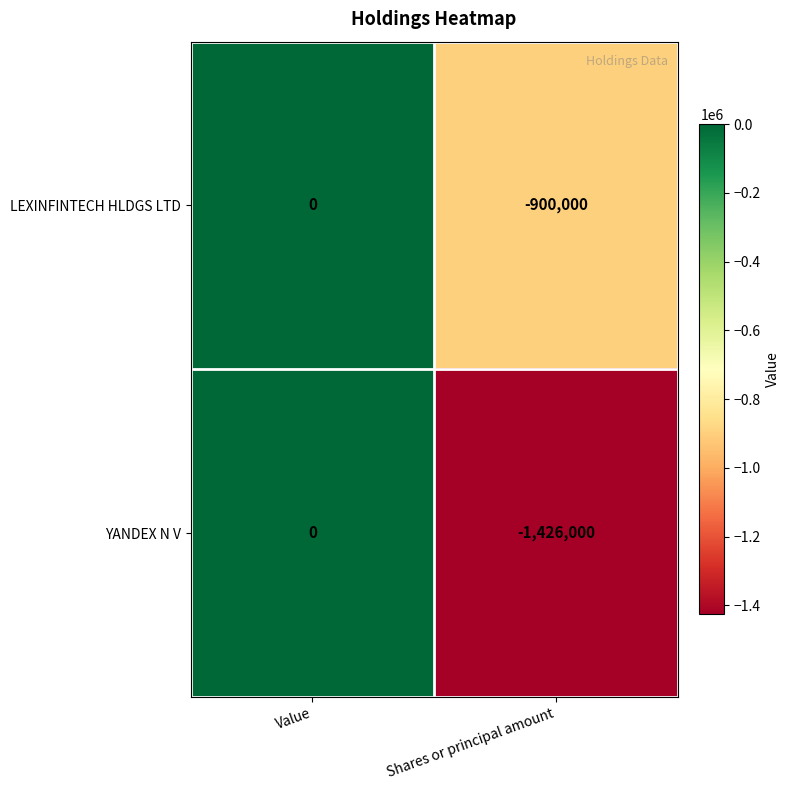

At which category is the sum across all series the highest?

Value